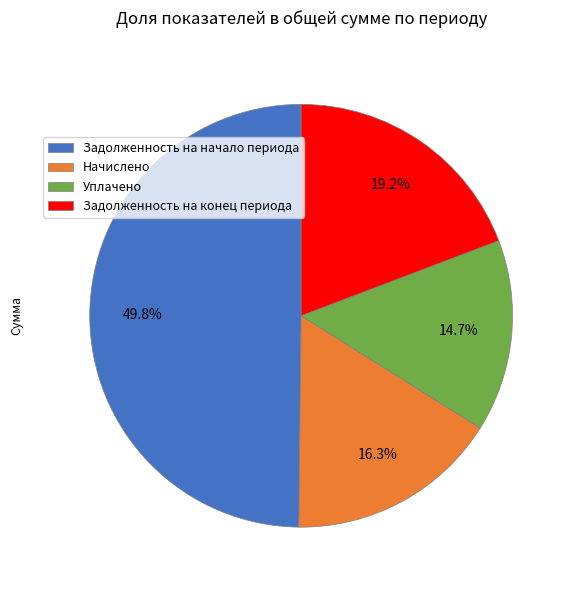

Does Уплачено account for over 50% of the chart?

No